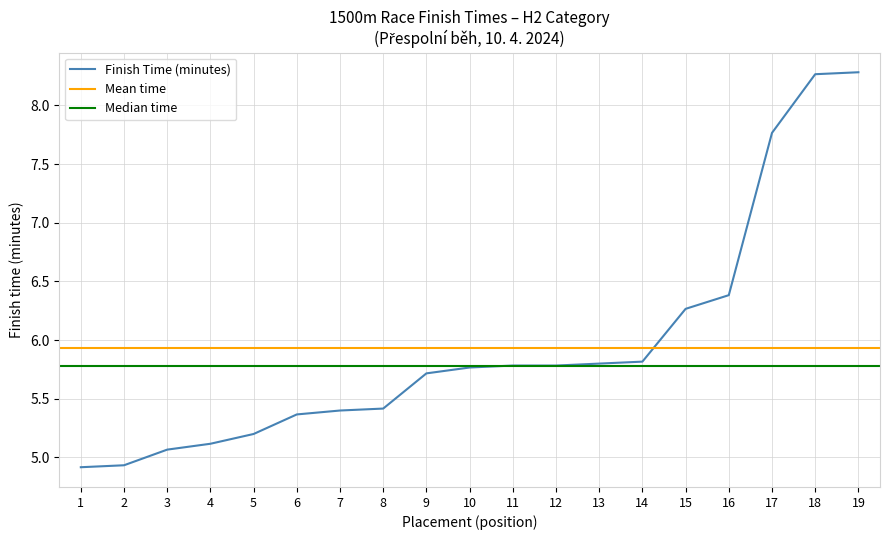

At which label does Finish Time (minutes) first exceed 5?

3